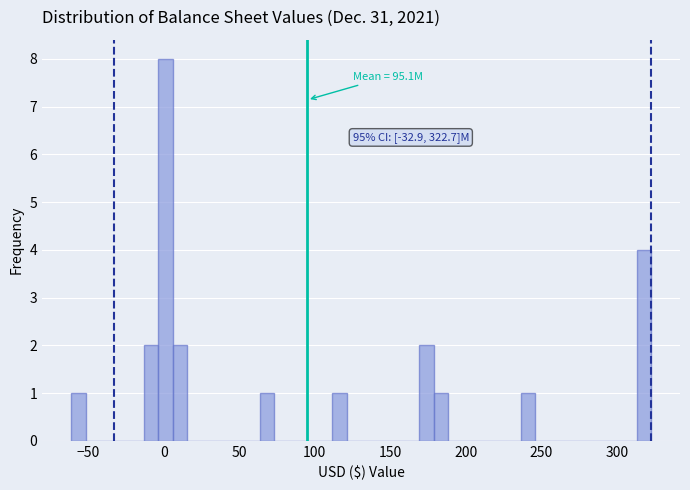

Around what value on the x-axis is the tallest bar? Give the approximate position of its centre, as read against the axis.

0